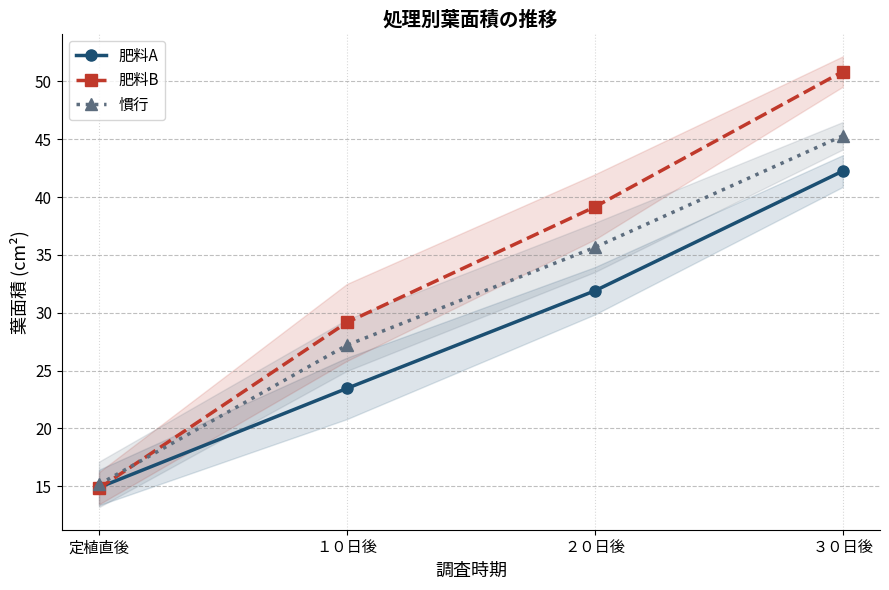

Between ２０日後 and 定植直後, which is larger?

２０日後